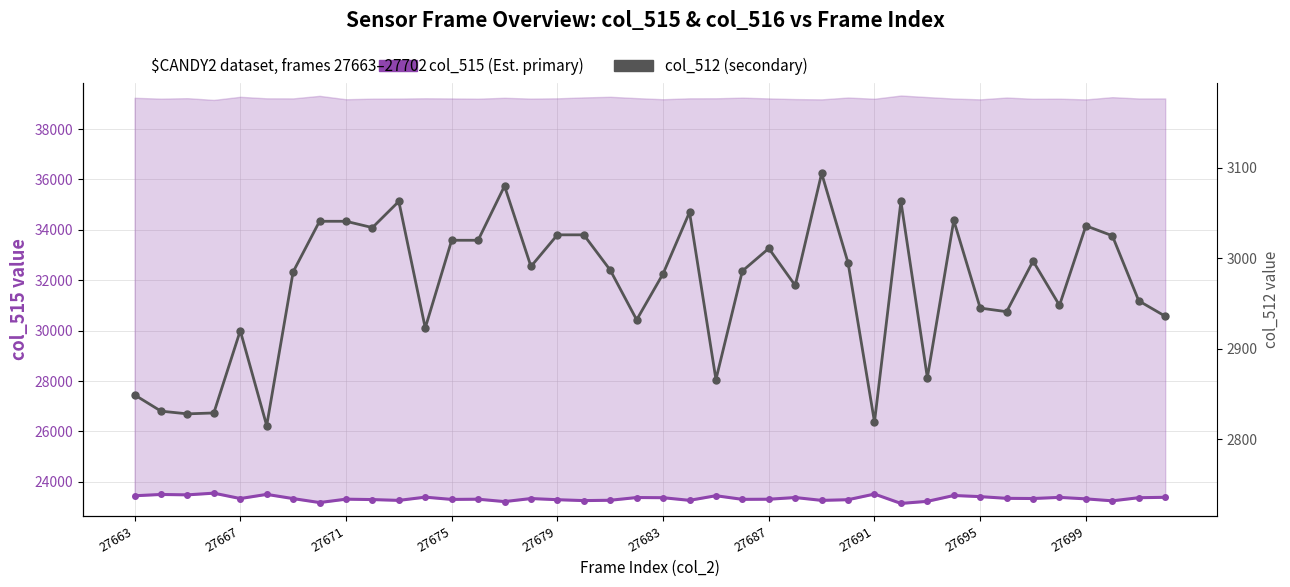

How many values in the Est-currently infected cases series are below 23335?

20